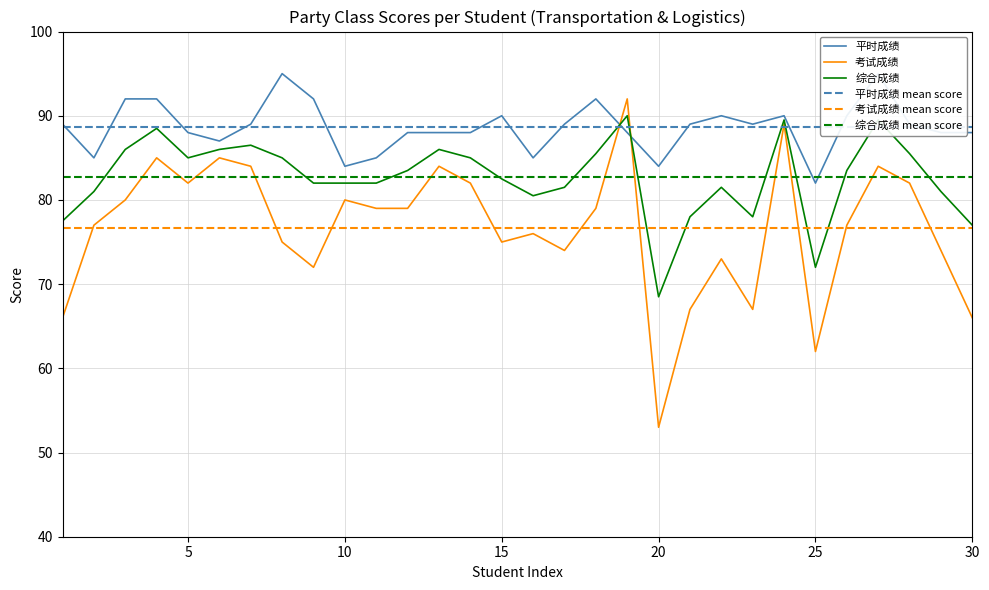

What is the value of the 综合成绩 point at the 15th from the left?

82.5